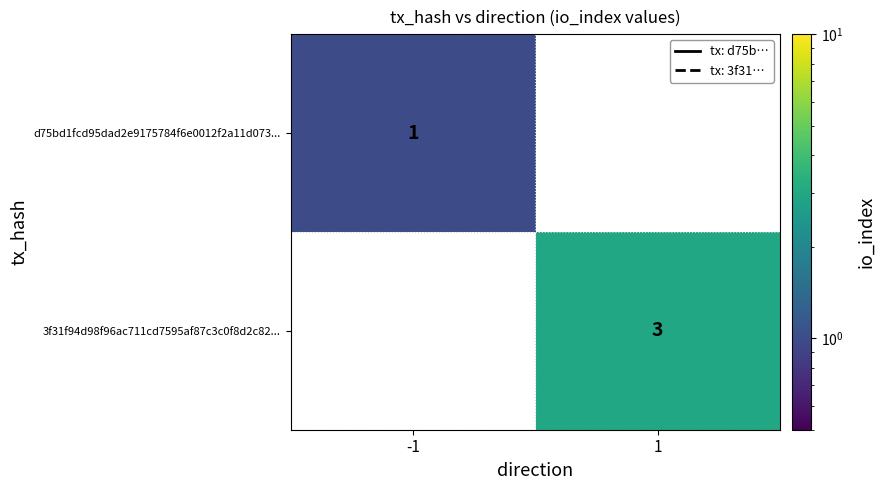

Is it true that d75bd1fcd95dad2e9175784f6e0012f2a11d073... equals 1 at -1?

True